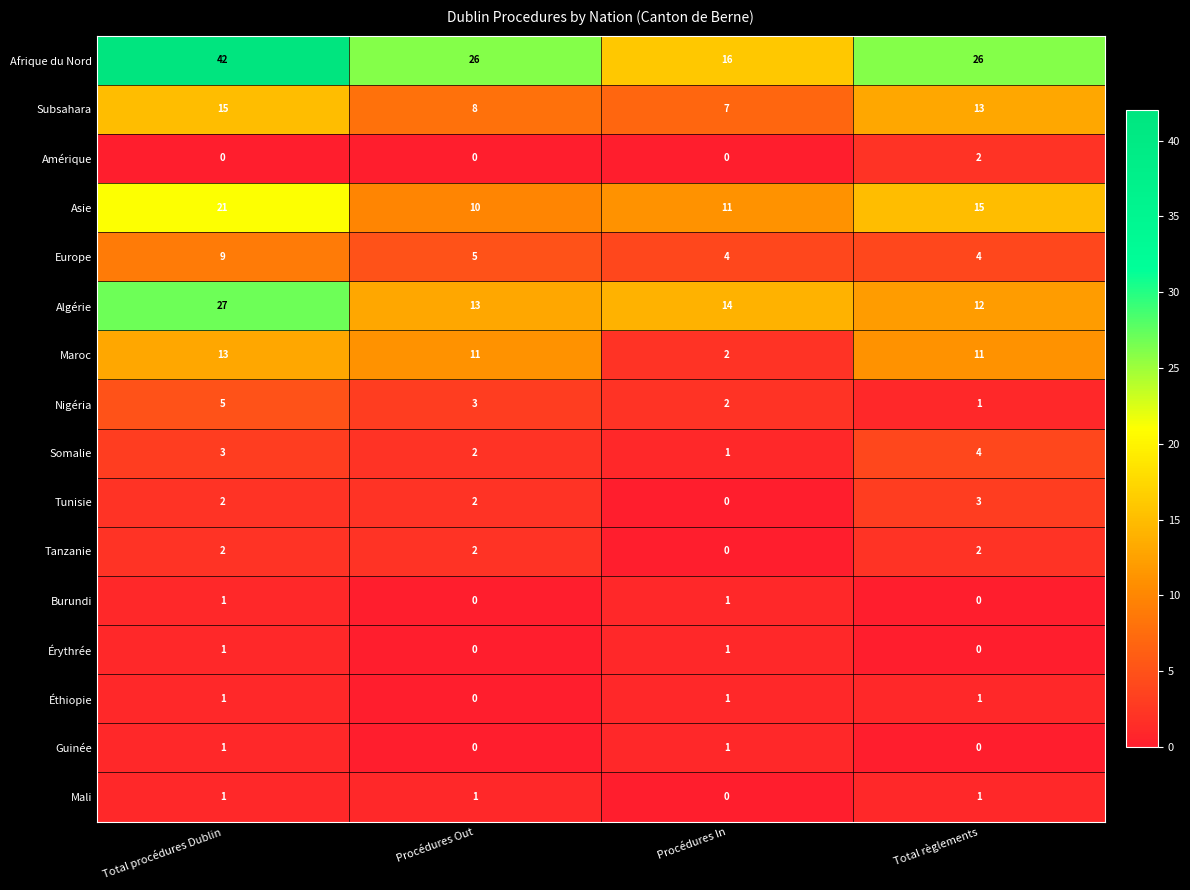

At how many categories does at least one series exceed 7?

4